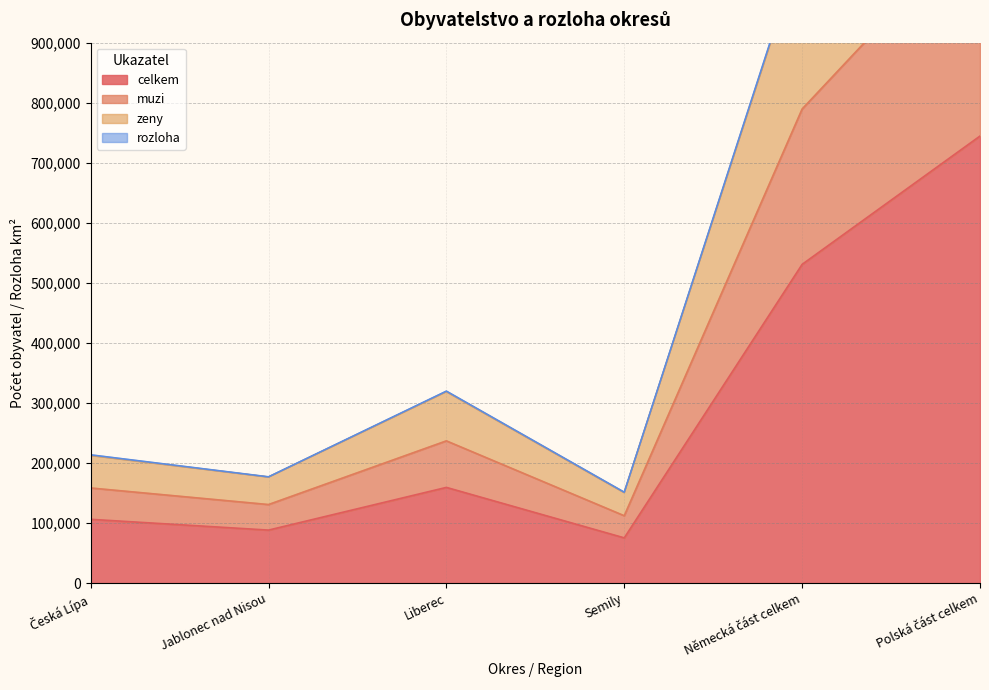

True or false: zeny has more than 1 points higher than both neighbors.

False